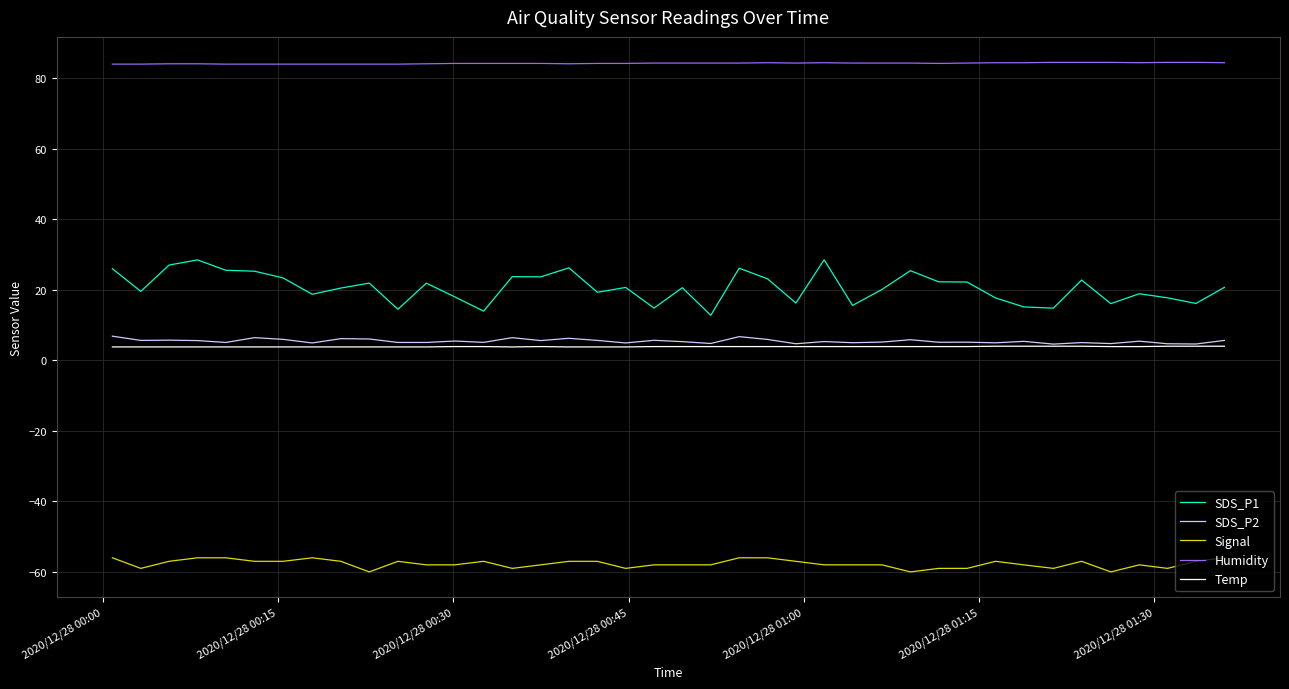

True or false: Humidity and SDS_P1 intersect in this chart.

False